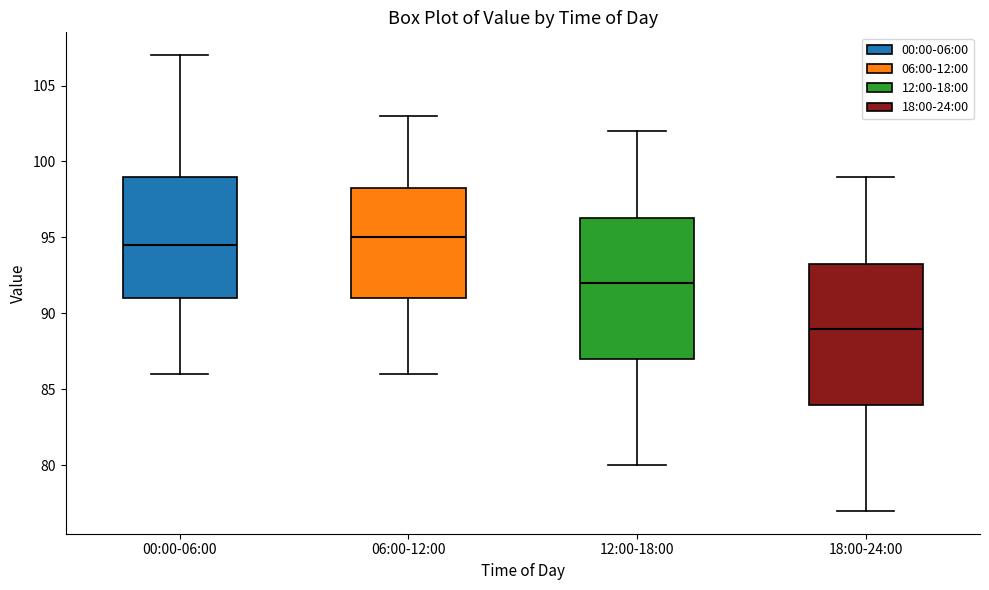

Where does the upper whisker of the box for 12:00-18:00 end on the y-axis? The values are not printed on the chart, so give them approximately, as read against the axis.

102.0